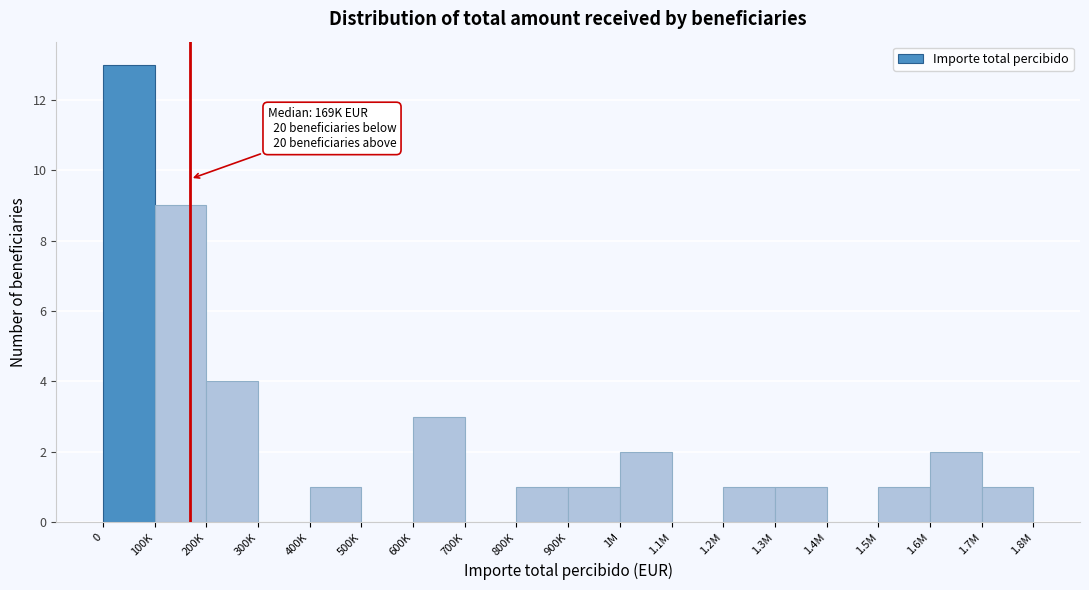

Reading left to right, transcribe all the data shown in this chart.

0=13	100K=9	200K=4	300K=0	400K=1	500K=0	600K=3	700K=0	800K=1	900K=1	1M=2	1.1M=0	1.2M=1	1.3M=1	1.4M=0	1.5M=1	1.6M=2	1.7M=1